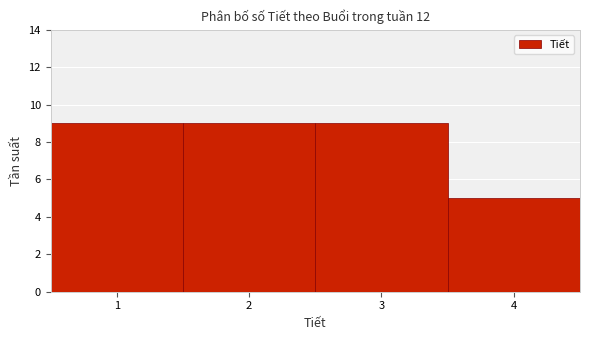

Reading left to right, transcribe this chart: for each bar, give the range it covers on the x-axis and its height. The values are not printed on the chart, so give them approximately, as read against the axis.

0.5 to 1.5: 9
1.5 to 2.5: 9
2.5 to 3.5: 9
3.5 to 4.5: 5